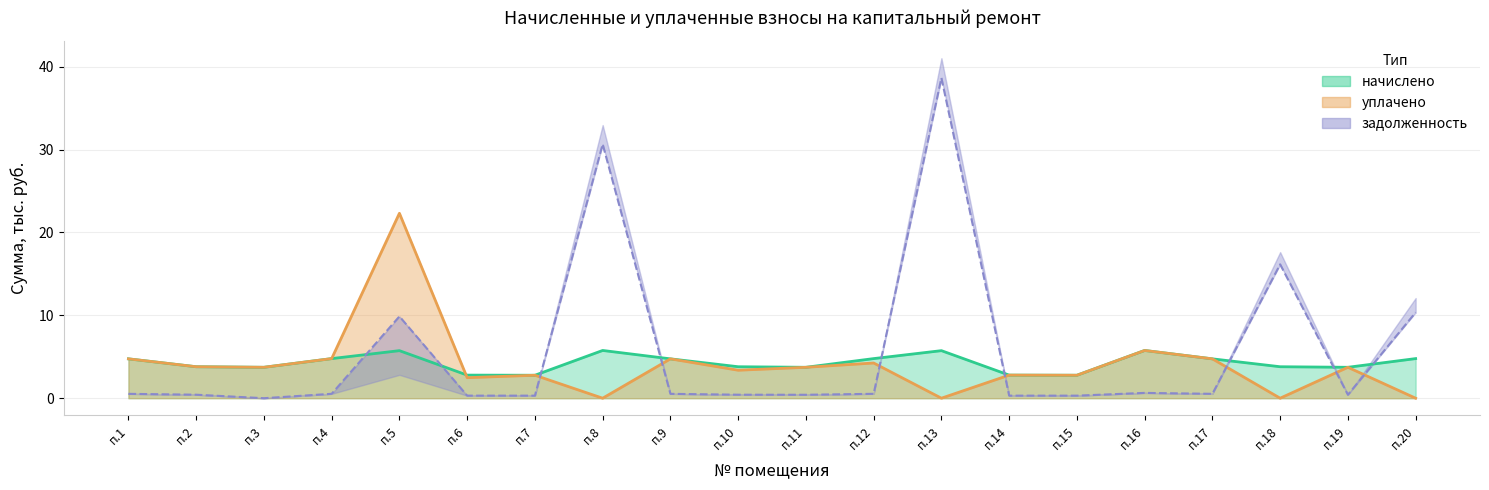

Where is начислено nearest to the value 4?

п.2